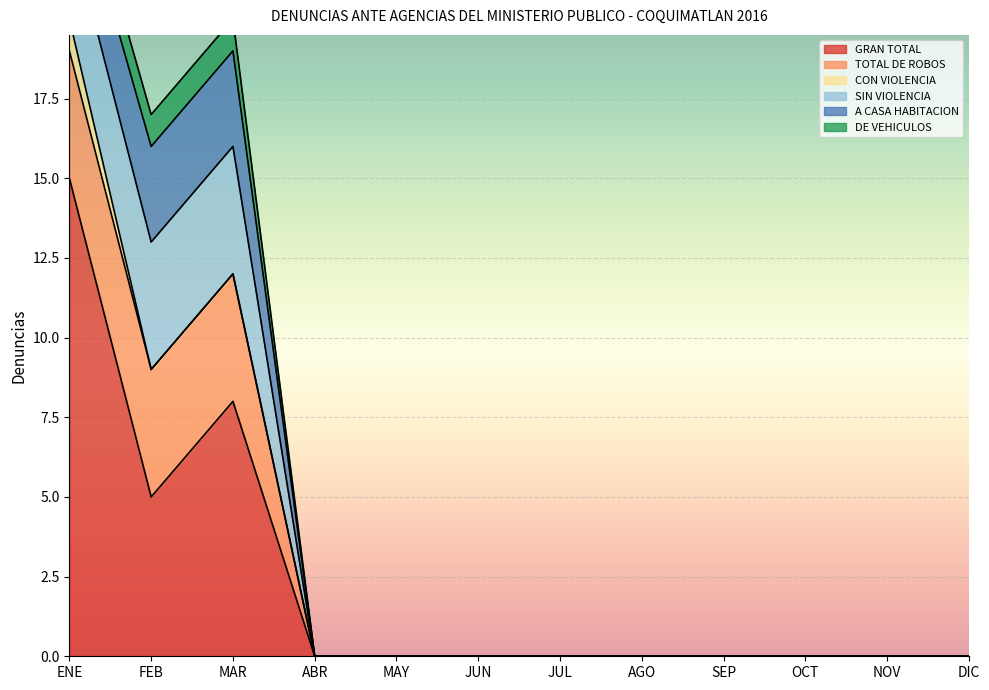

What is the label of the 1st point from the left?

ENE